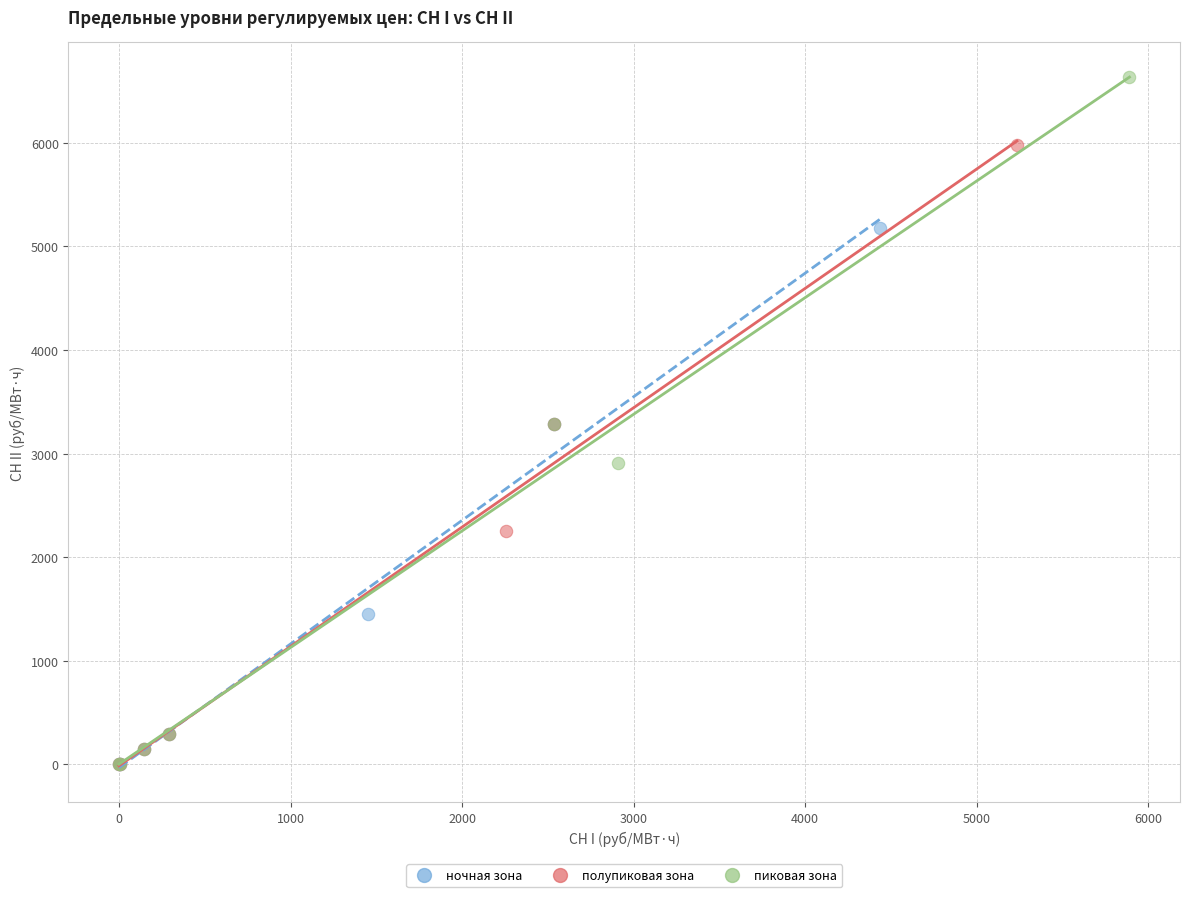

Which series reaches the maximum Y coordinate?

пиковая зона